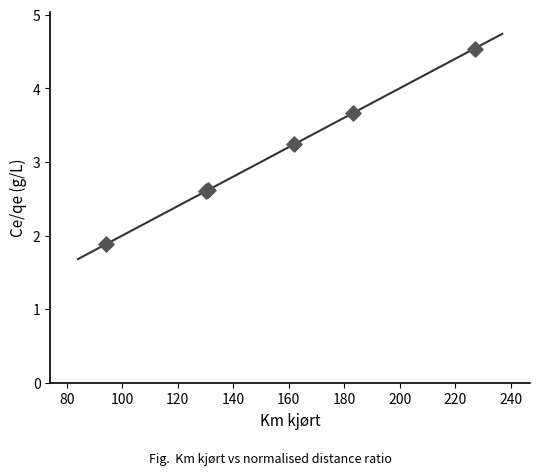

What Y value in the scatter plot is closest to 3?

3.2